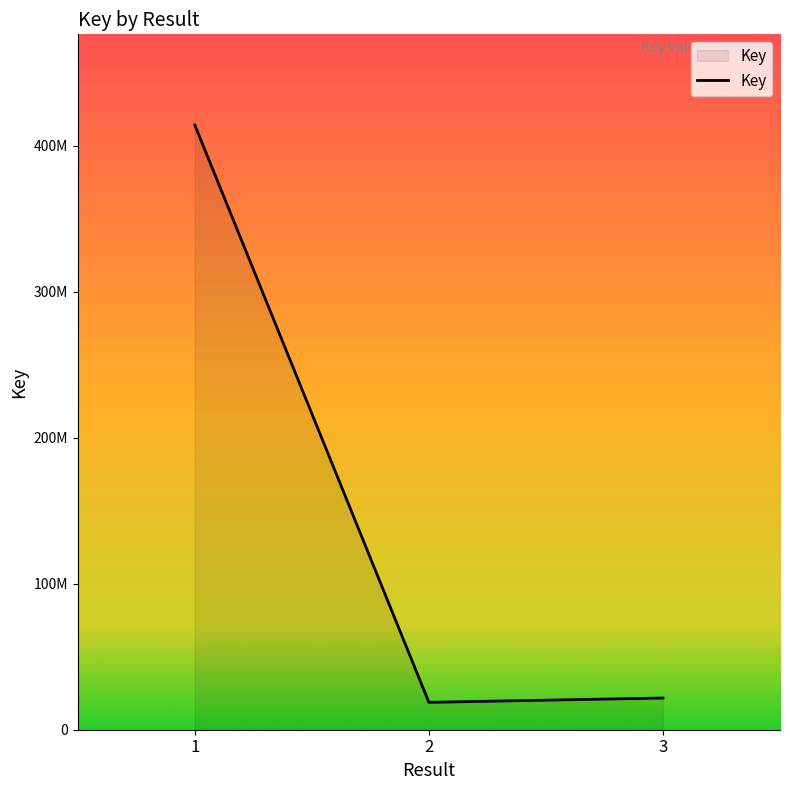

What is the difference between the second highest and minimum values?

2956310